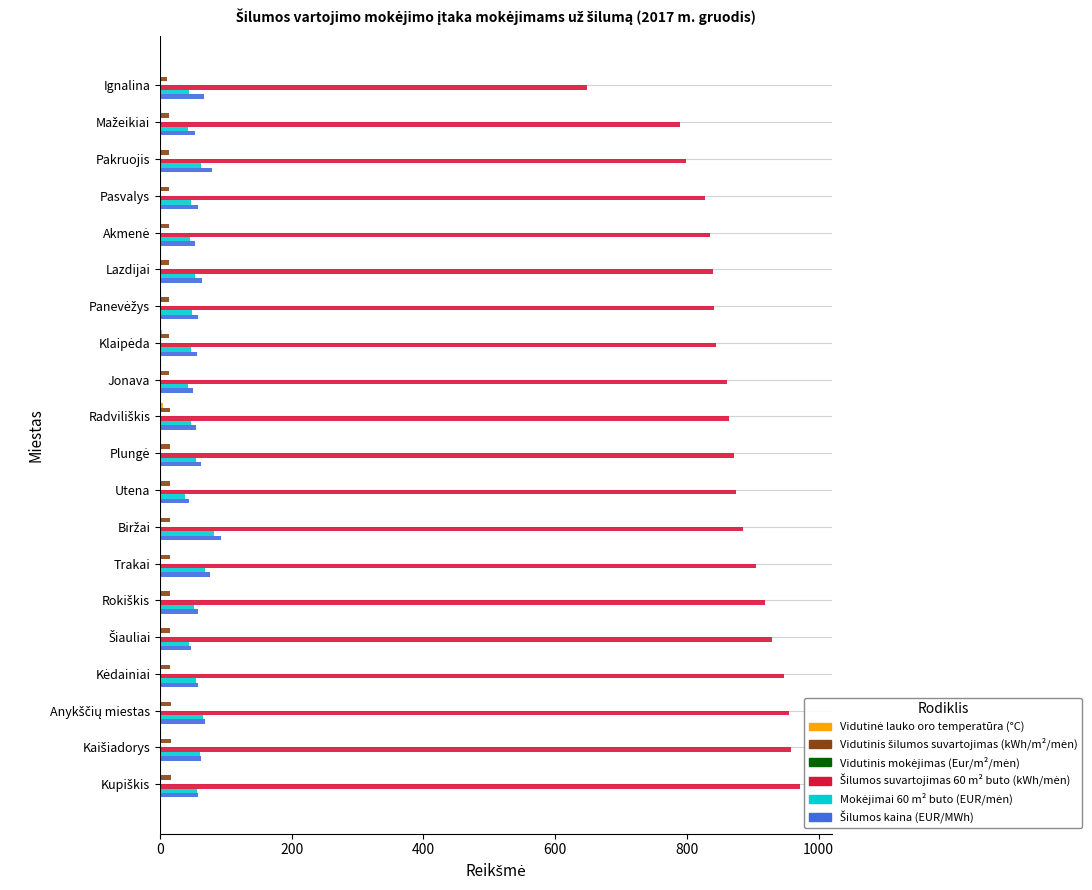

What is the difference between the maximum and minimum values in the Vidutinė lauko oro temperatūra (°C) series?

3.7